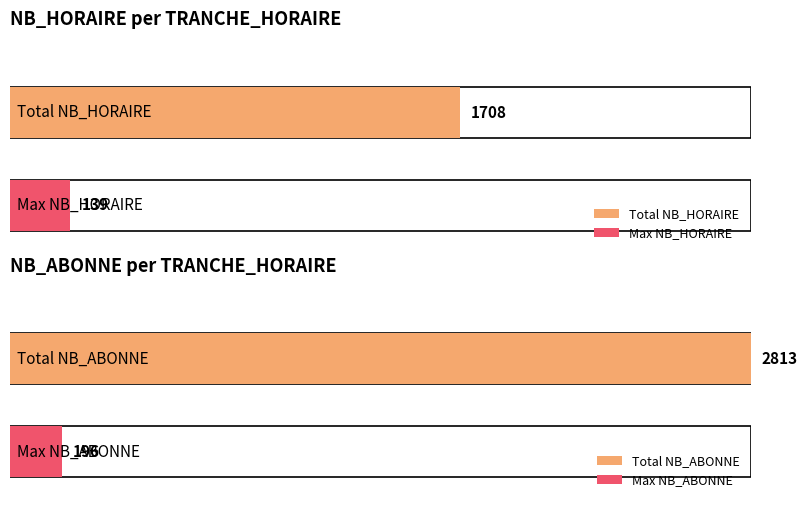

Which series changed the most between 2 and 3?

NB_HORAIRE